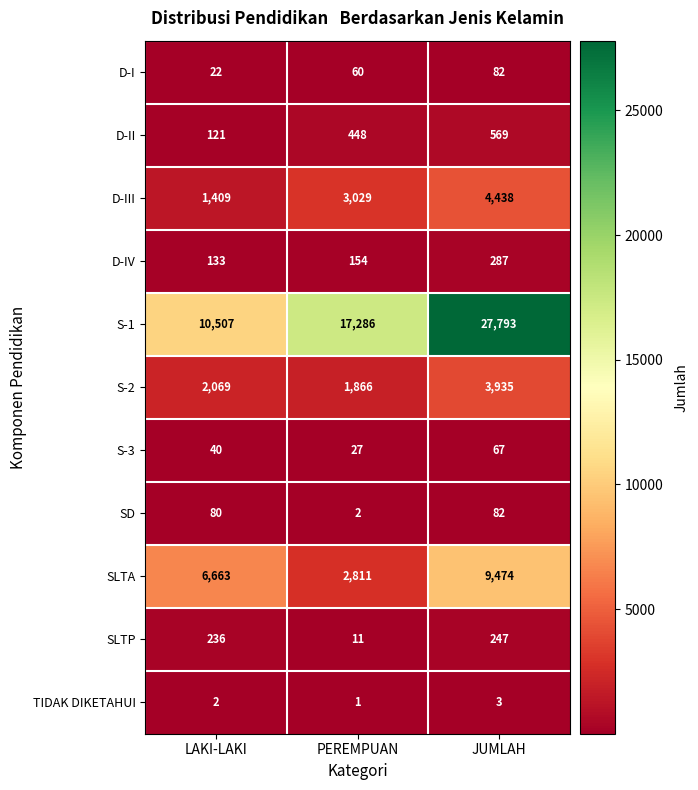

What is the total value across all series at PEREMPUAN?

25695